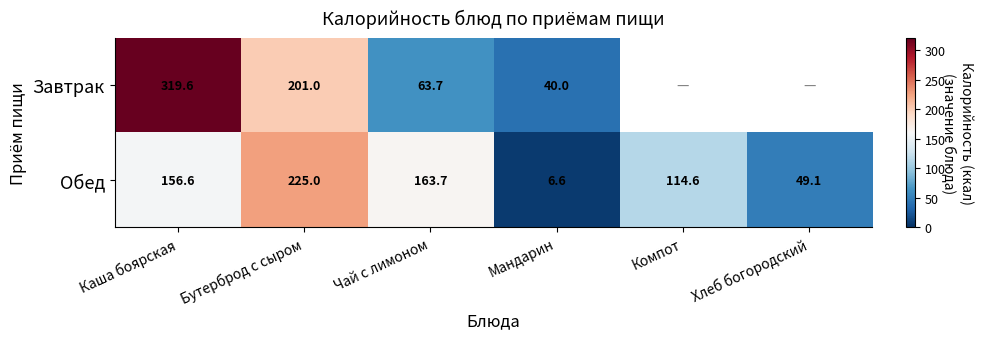

Is the value of Завтрак at Бутерброд с сыром greater than the value of Обед at Чай с лимоном?

Yes